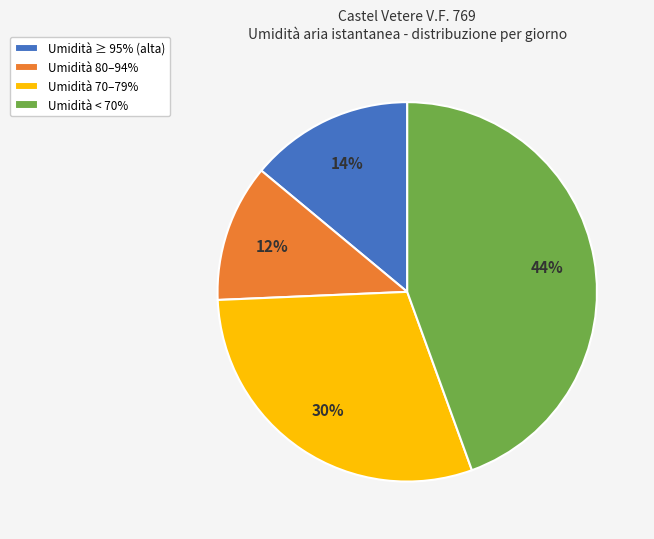

Does Umidità < 70% account for over 50% of the chart?

No